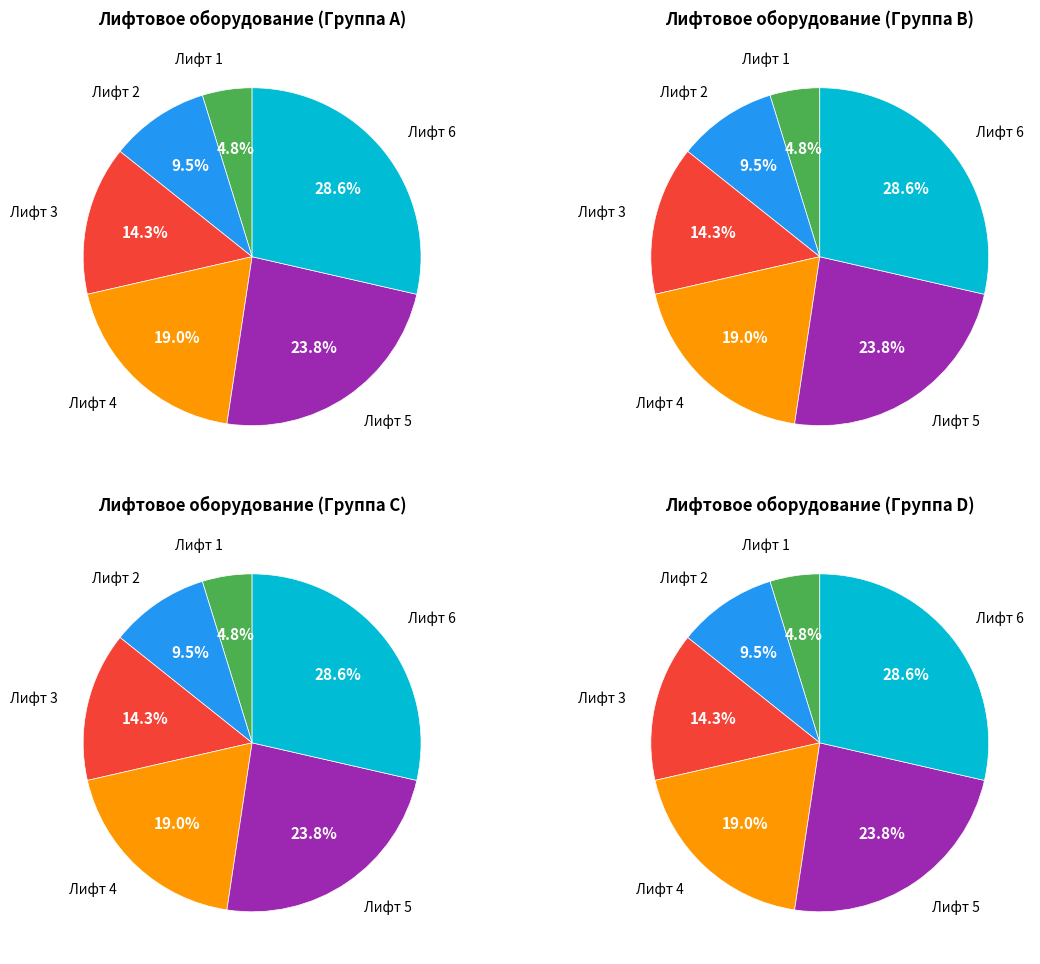

Does Лифт 2 represent more than half of the total?

No